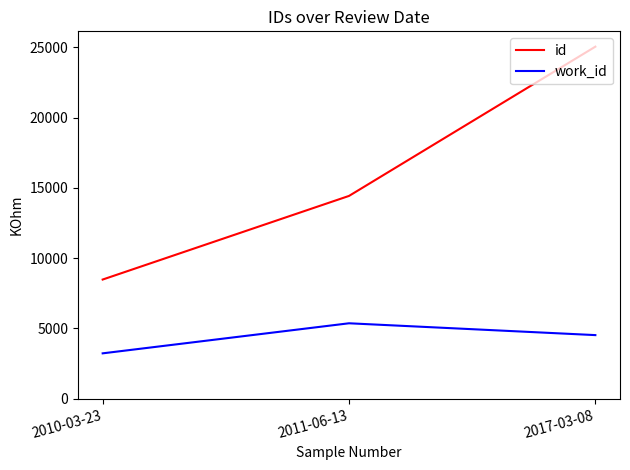

At which label does work_id reach its peak?

2011-06-13